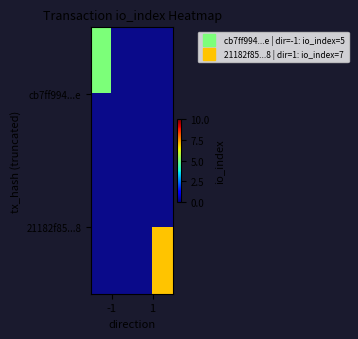

List the series in order of their peak value, lowest first.

cb7ff994...e, 21182f85...8